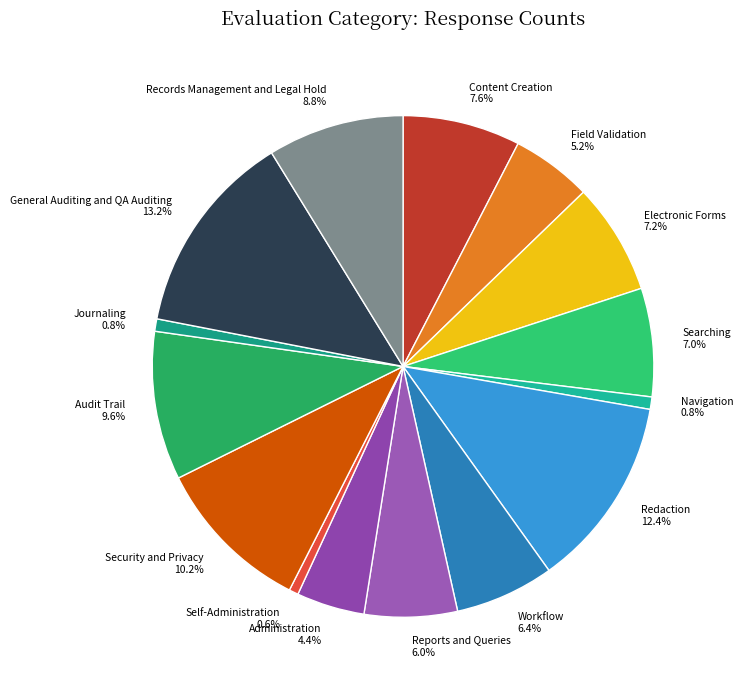

What percentage do Navigation and Journaling together represent?

1.6%